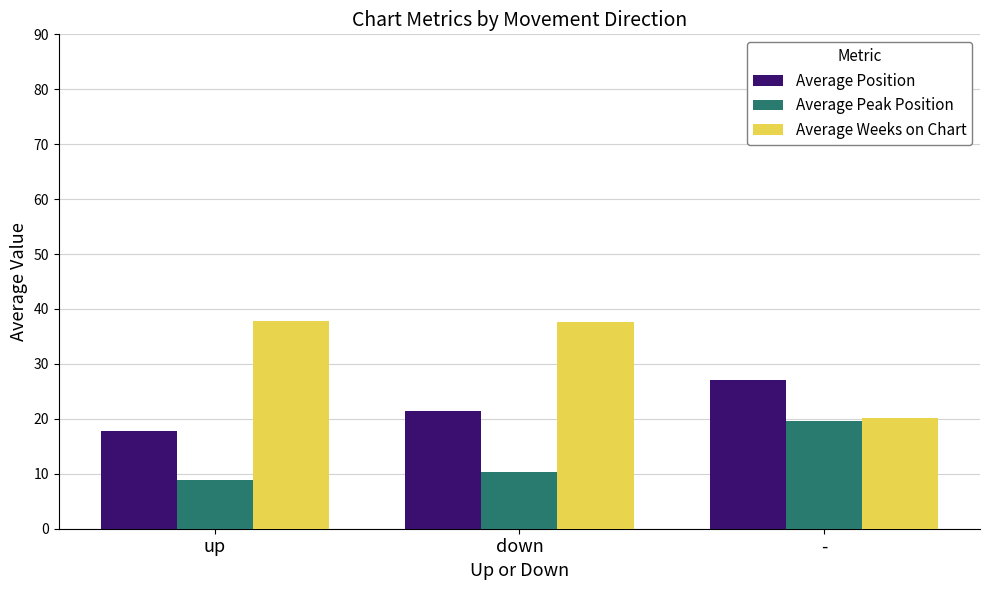

Count the number of data series in this chart.

3